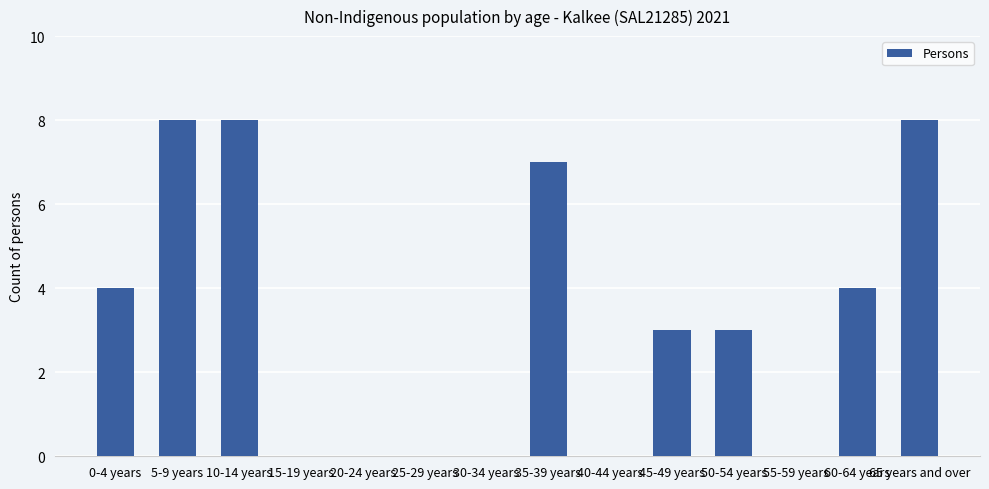

Which has a higher value, 35-39 years or 40-44 years?

35-39 years